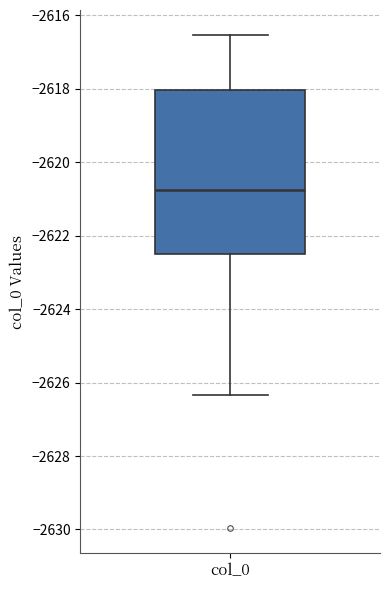

Read this box plot against the y-axis: the position of the median line, the range covered by the box, and the ends of both whiskers. The values are not printed on the chart, so give them approximately, as read against the axis.

median -2620.8, box -2622.6 to -2618.0, whiskers -2626.4 to -2616.6